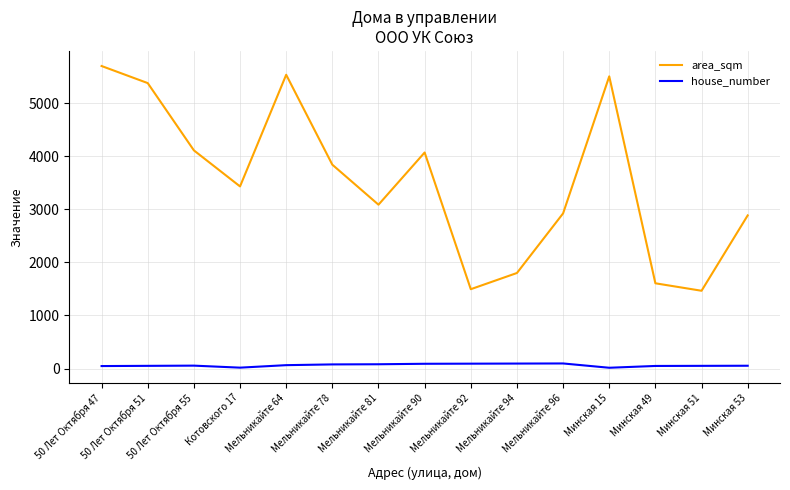

Which series changed the most between Мельникайте 78 and Мельникайте 90?

area_sqm